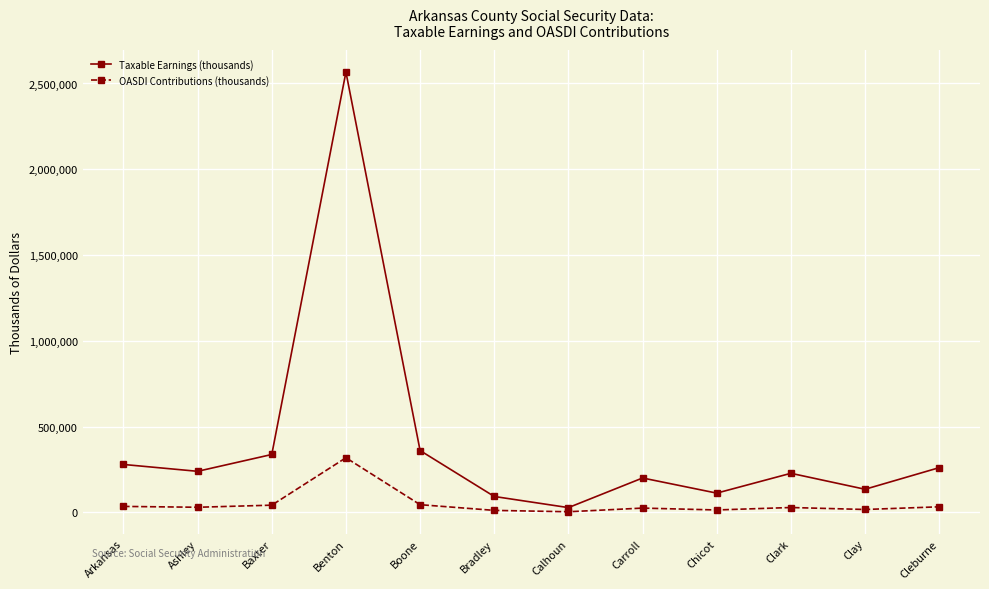

In OASDI Contributions (thousands), how many points are higher than both neighbors (excluding endpoints)?

3